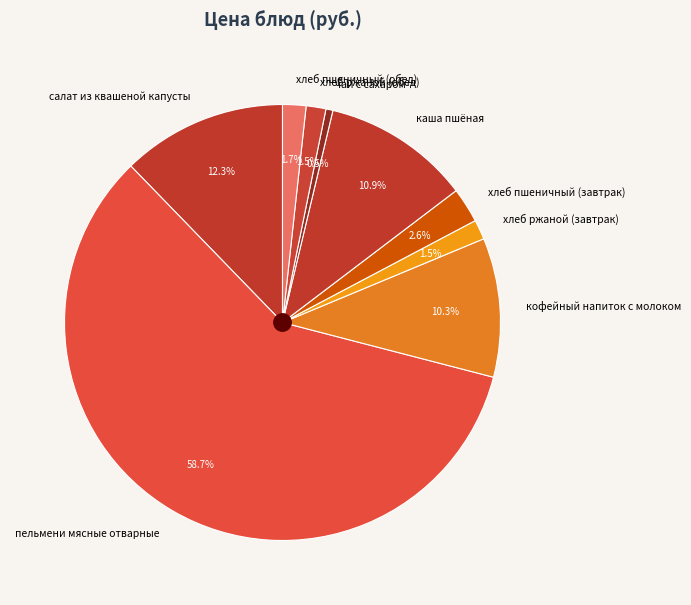

To the nearest percent, what is the average slice percentage?

11%